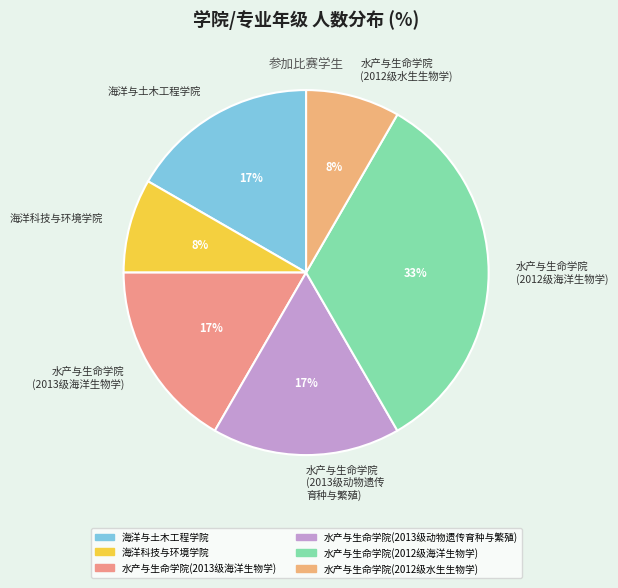

What percentage is the 海洋科技与环境学院 slice, to the nearest percent?

8%